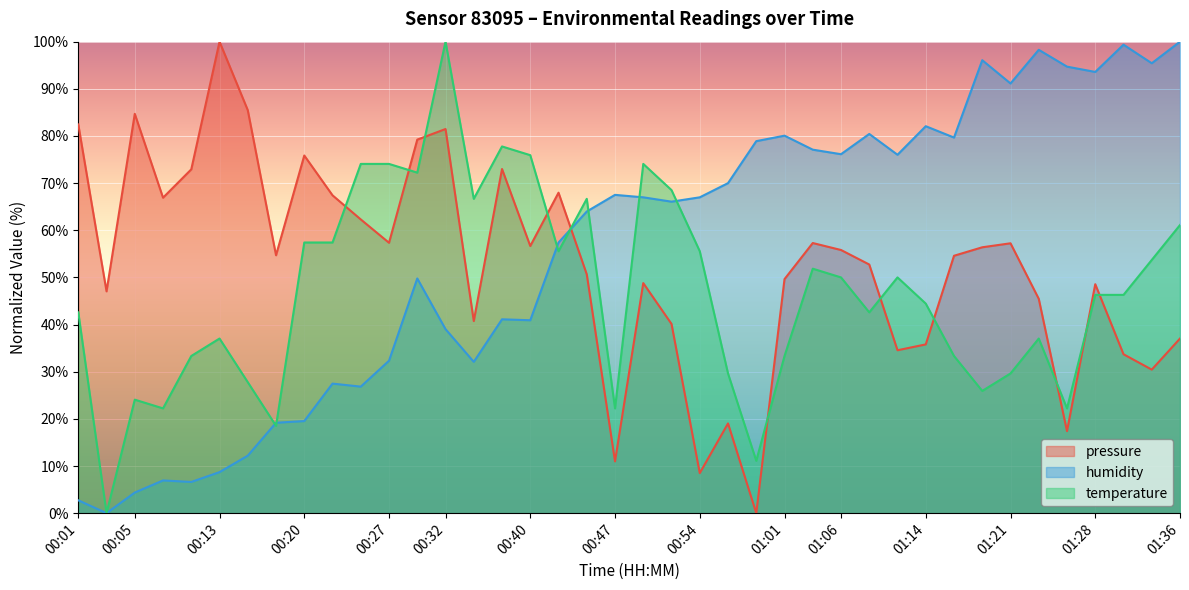

Reading left to right, extract all data points from this chart.

pressure: 82.4	47.0	84.7	66.9	72.9	100.0	85.5	54.7	75.9	67.4	62.3	57.3	79.2	81.5	40.7	73.0	56.7	68.0	50.6	11.0	48.8	40.1	8.5	19.0	0.0	49.6	57.3	55.8	52.7	34.6	35.8	54.6	56.4	57.2	45.5	17.4	48.6	33.7	30.4	37.0
humidity: 2.7	0.0	4.4	6.9	6.6	8.7	12.2	19.2	19.5	27.5	26.8	32.3	49.8	39.0	32.1	41.1	40.9	57.4	64.0	67.5	67.0	66.1	67.0	70.0	78.9	80.1	77.1	76.1	80.4	76.0	82.1	79.7	96.1	91.1	98.3	94.7	93.6	99.4	95.4	100.0
temperature: 42.6	0.0	24.1	22.2	33.3	37.0	27.8	18.5	57.4	57.4	74.1	74.1	72.2	100.0	66.7	77.8	75.9	55.6	66.7	22.2	74.1	68.5	55.6	29.6	11.1	33.3	51.9	50.0	42.6	50.0	44.4	33.3	25.9	29.6	37.0	22.2	46.3	46.3	53.7	61.1